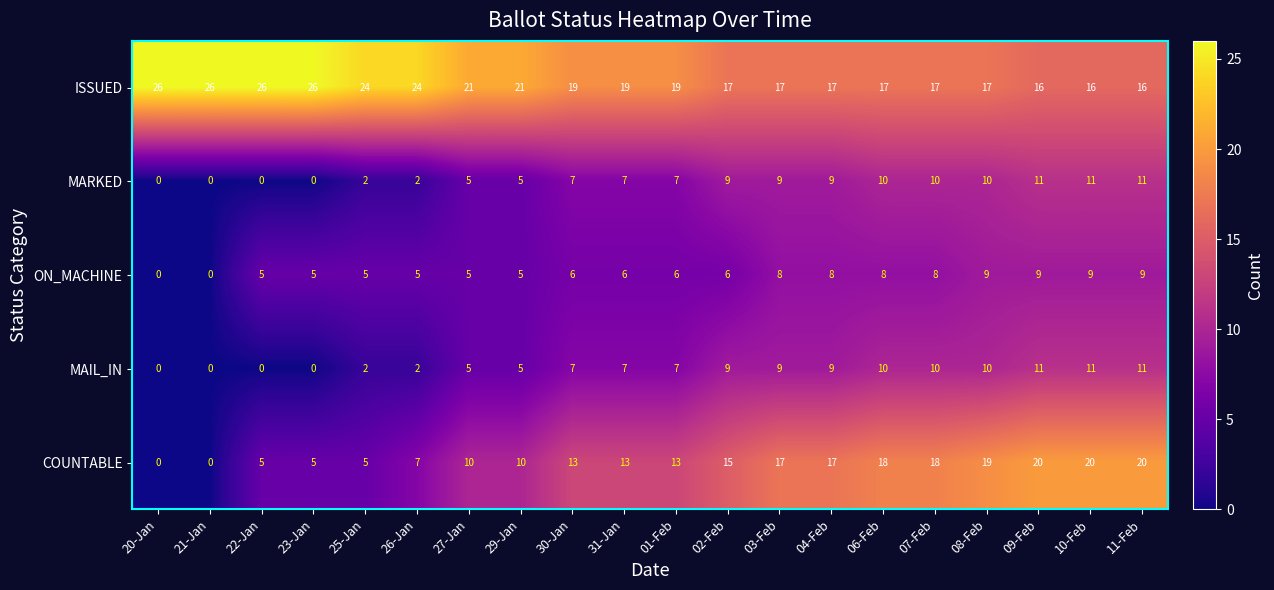

What value does the MAIL_IN series have at 02-Feb, to the nearest 10?

10